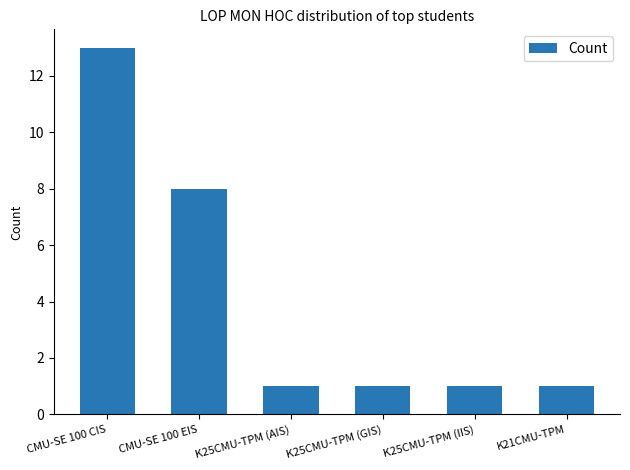

At which label is the value closest to 7?

CMU-SE 100 EIS